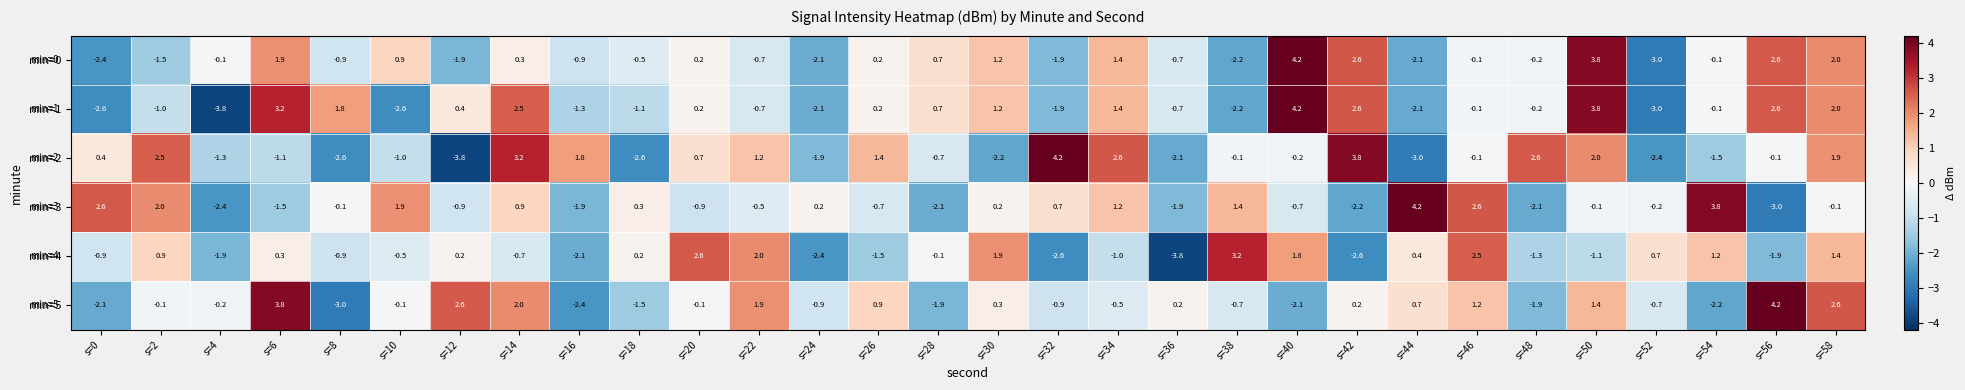

At how many categories does at least one series exceed 0?

29